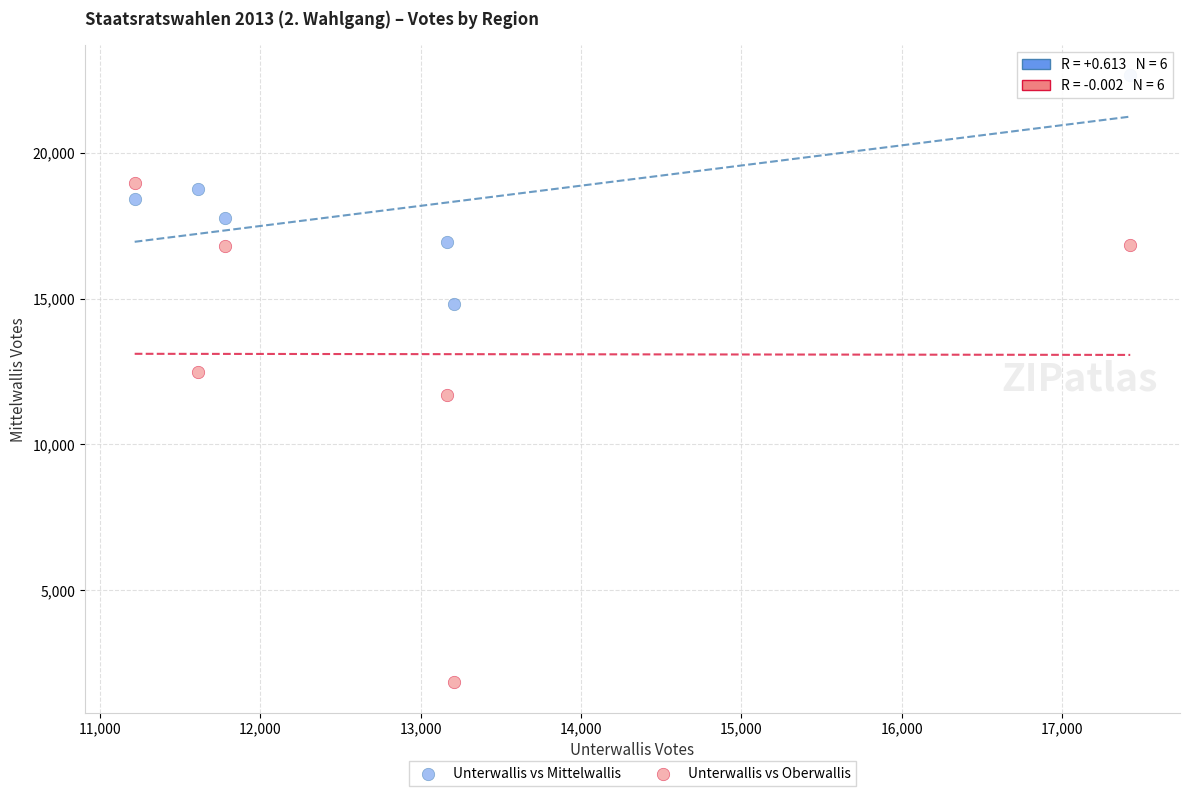

Which series contains the lowest Y value?

Unterwallis vs Oberwallis